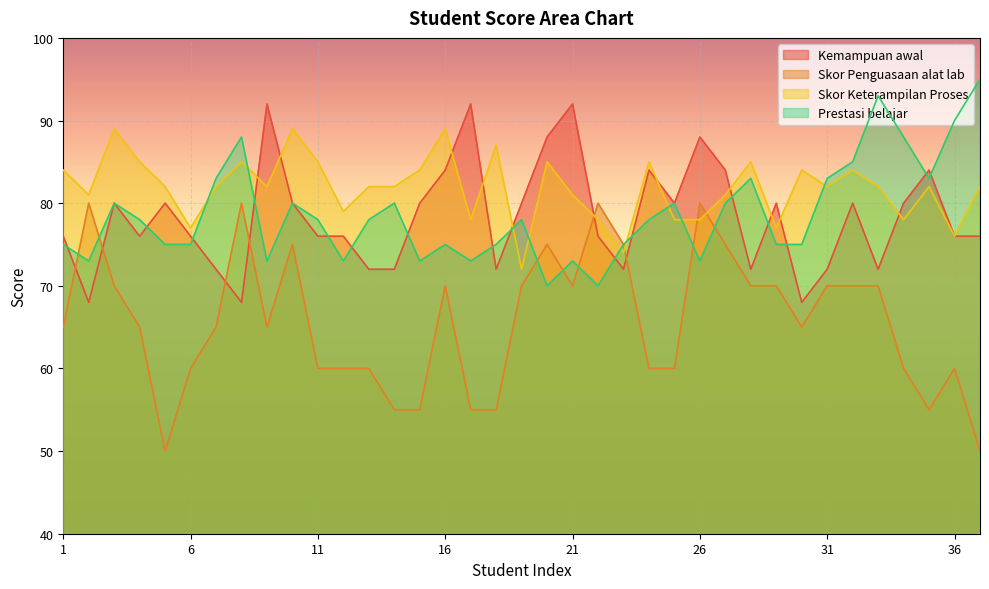

Rank the categories by Prestasi belajar value from highest to lowest.

37, 33, 36, 8, 34, 32, 7, 28, 31, 35, 3, 10, 14, 25, 27, 4, 11, 13, 19, 24, 1, 5, 6, 16, 18, 23, 29, 30, 2, 9, 12, 15, 17, 21, 26, 20, 22